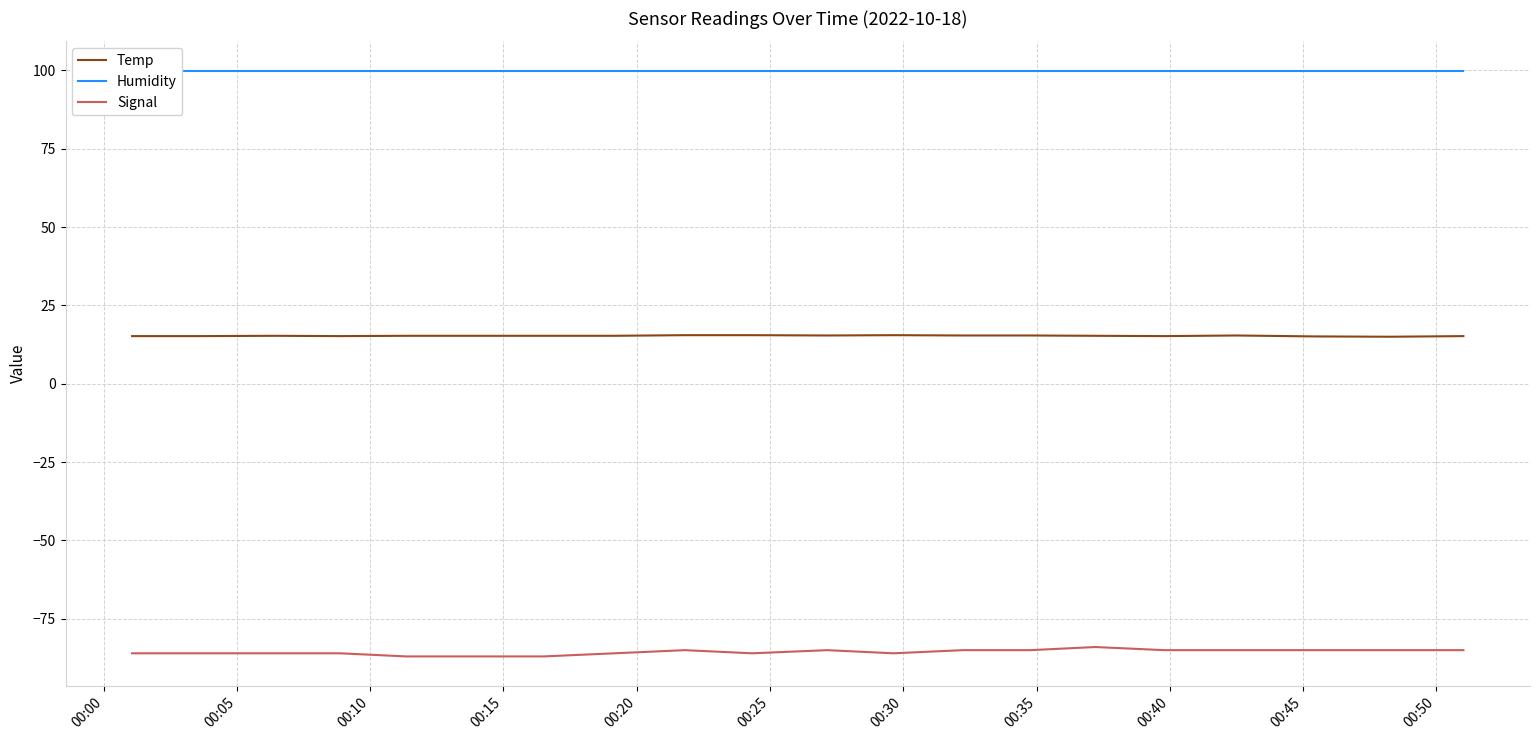

What is the highest value of the Signal series?

-84.0